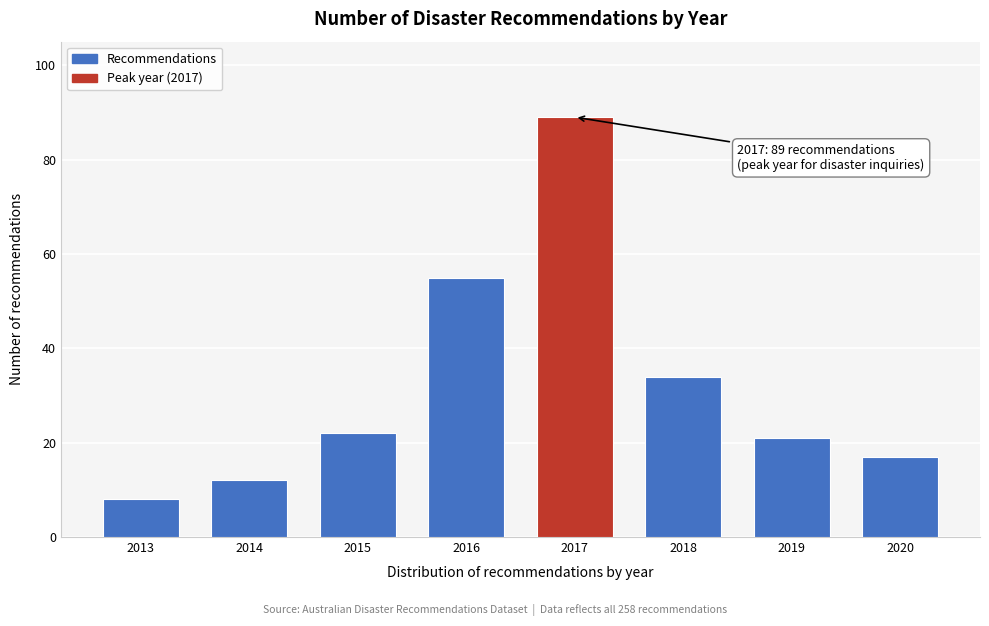

Reading left to right, transcribe all the data shown in this chart.

2013=8	2014=12	2015=22	2016=55	2017=89	2018=34	2019=21	2020=17